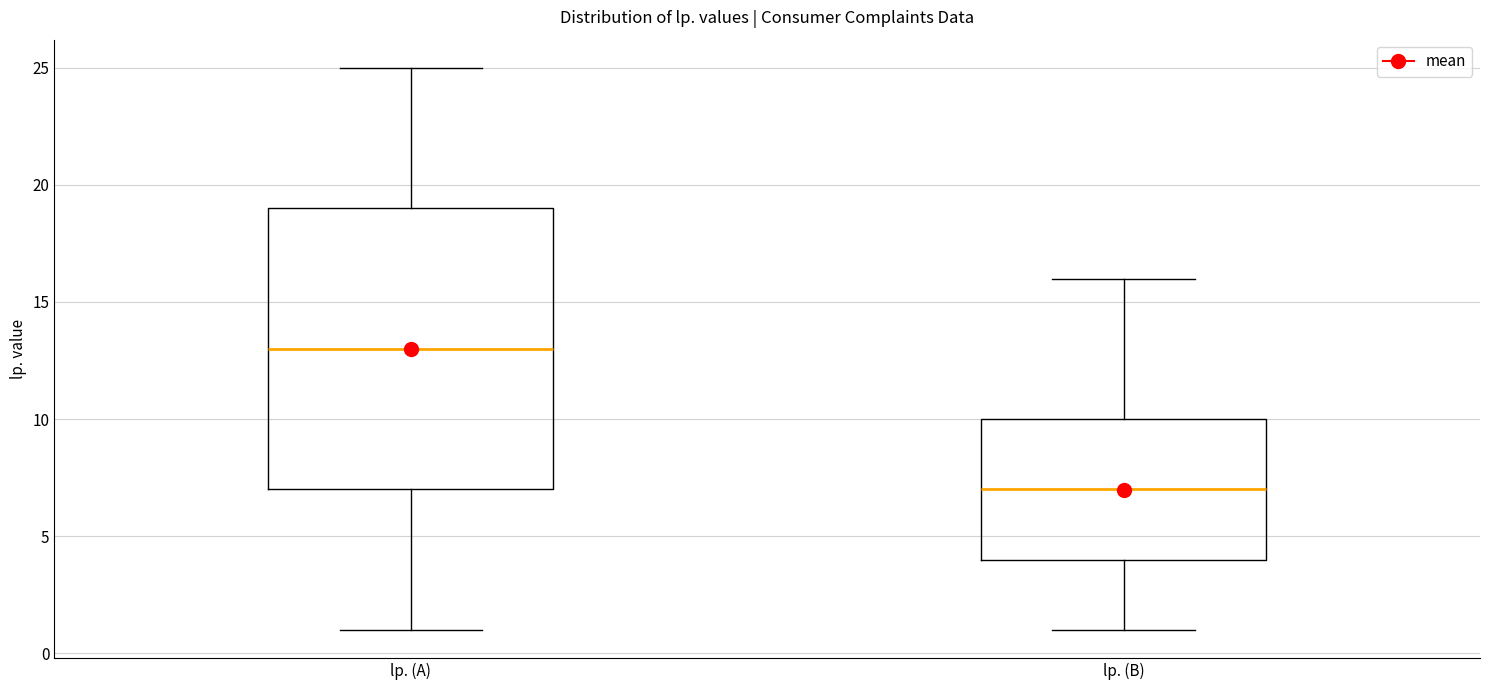

Which box has the lowest median line?

lp. (B)